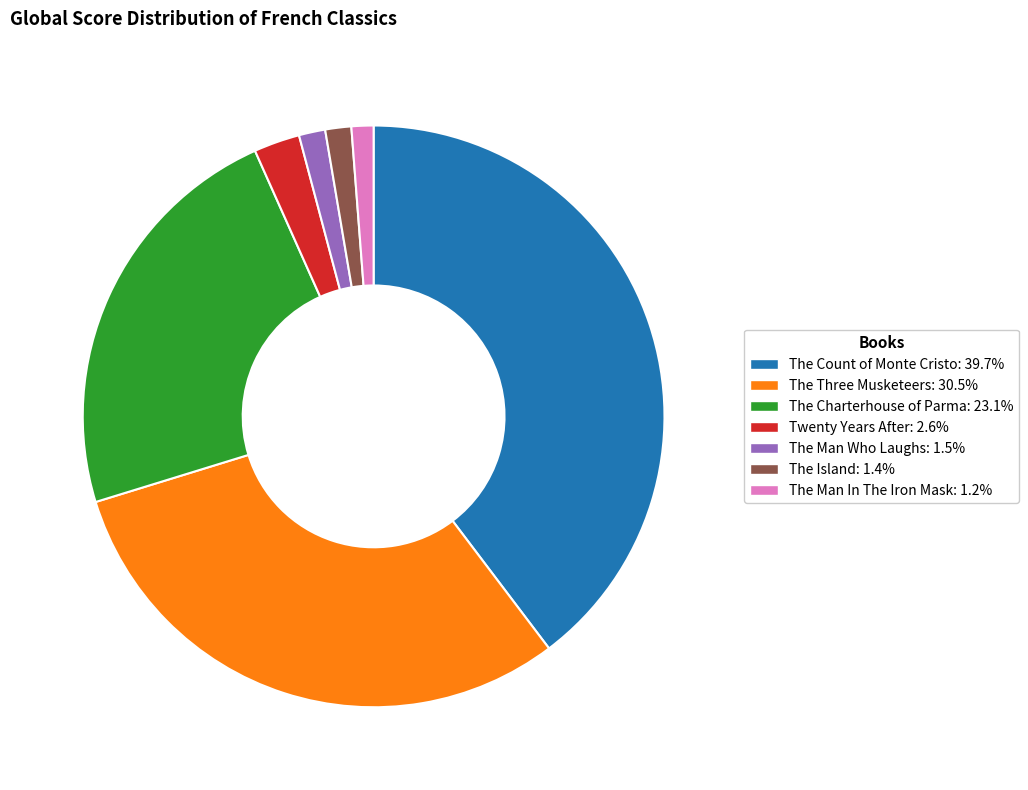

Approximately how many times larger is the value at The Island compared to The Man Who Laughs?

1.0